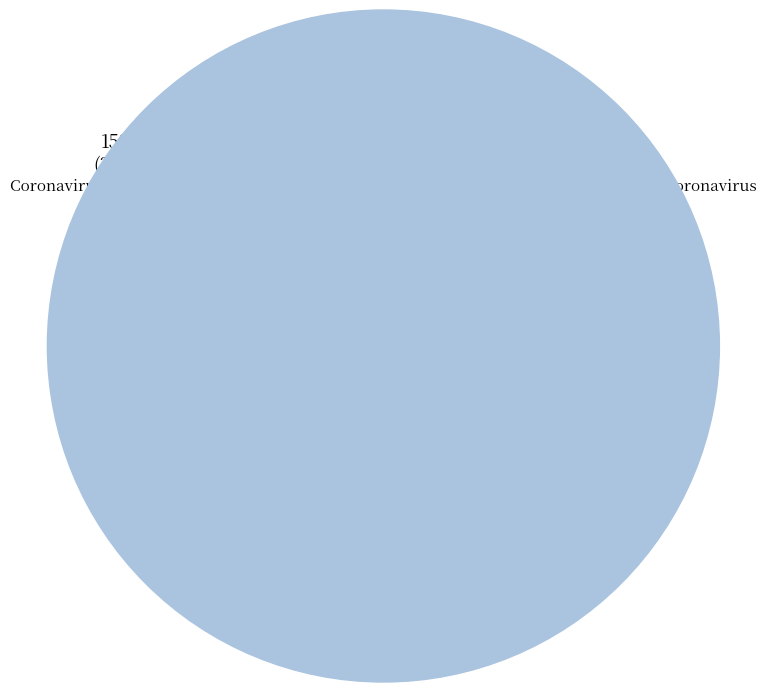

Is there a majority slice in this chart?

No